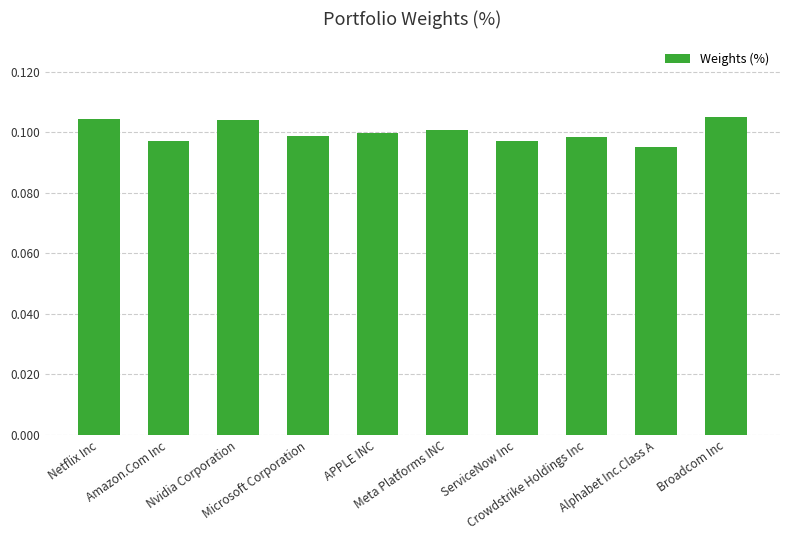

Are the bars grouped side by side (vs. stacked)?

No